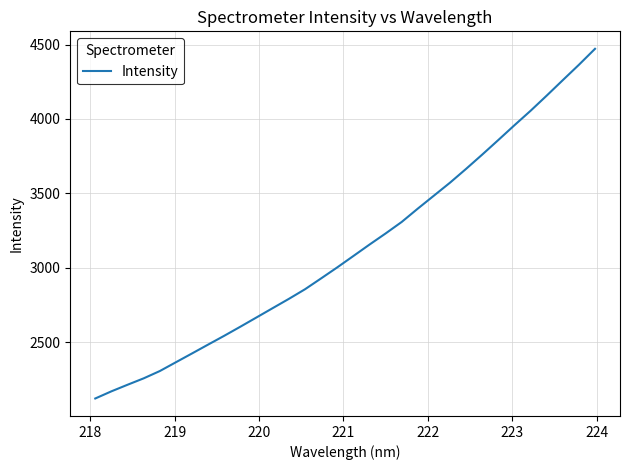

What is the minimum value shown in the chart?

2120.1